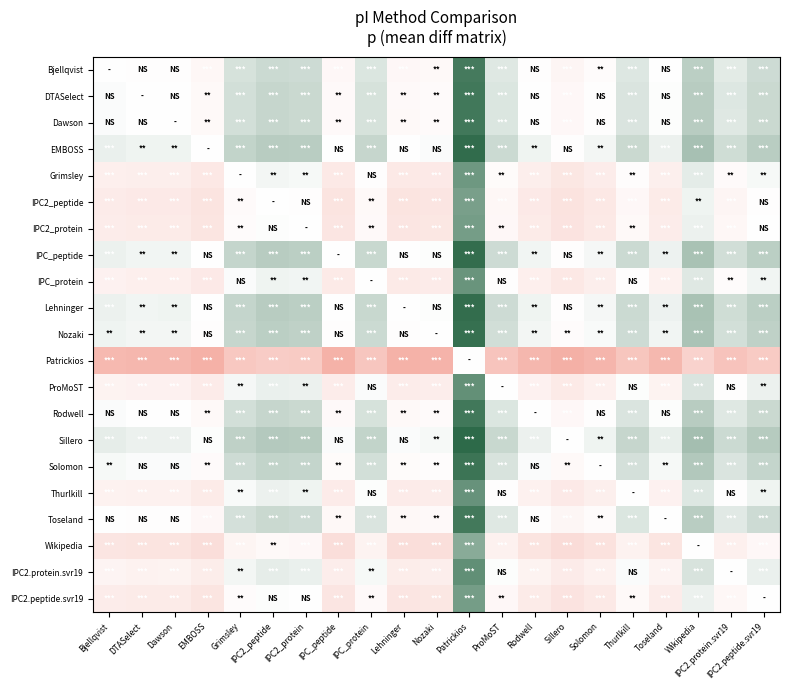

Which has a higher value, Nozaki or IPC_peptide?

Nozaki